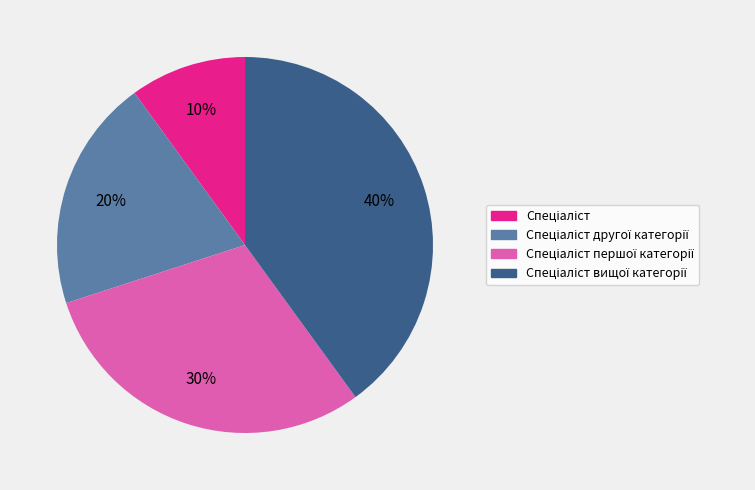

To the nearest percent, what is the average slice percentage?

25%